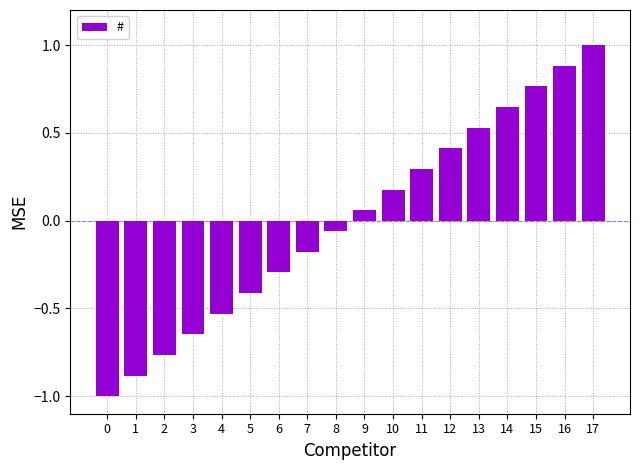

Does the chart contain stacked bars?

No